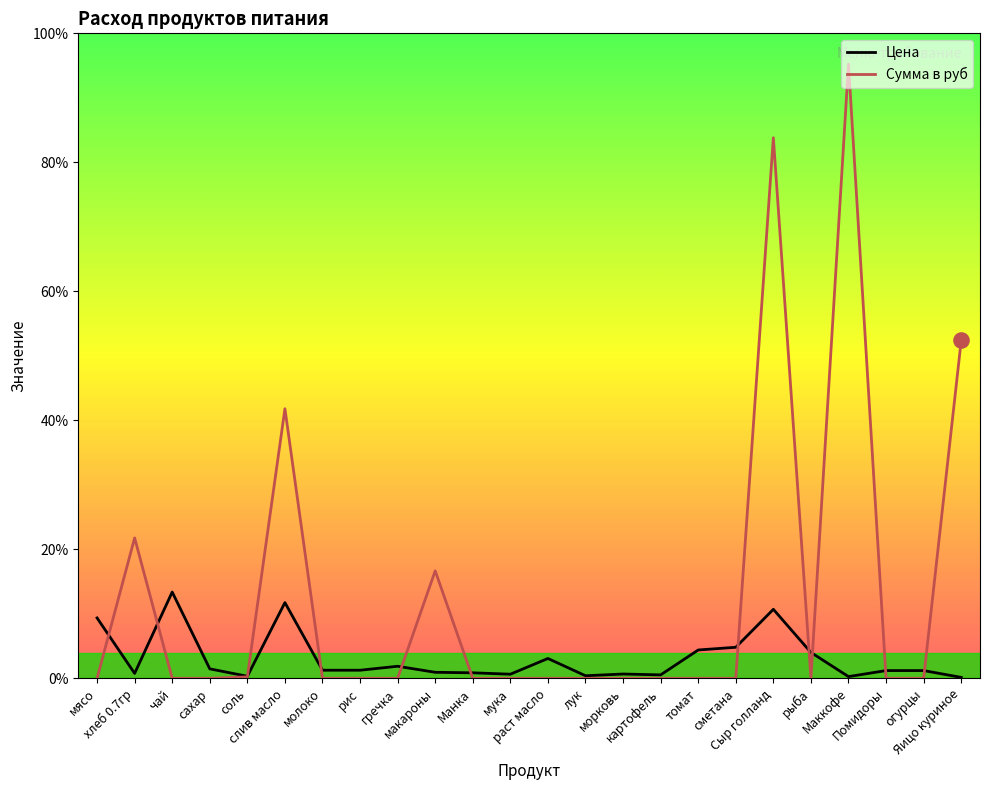

What are all the series names shown in the legend?

Цена, Сумма в руб